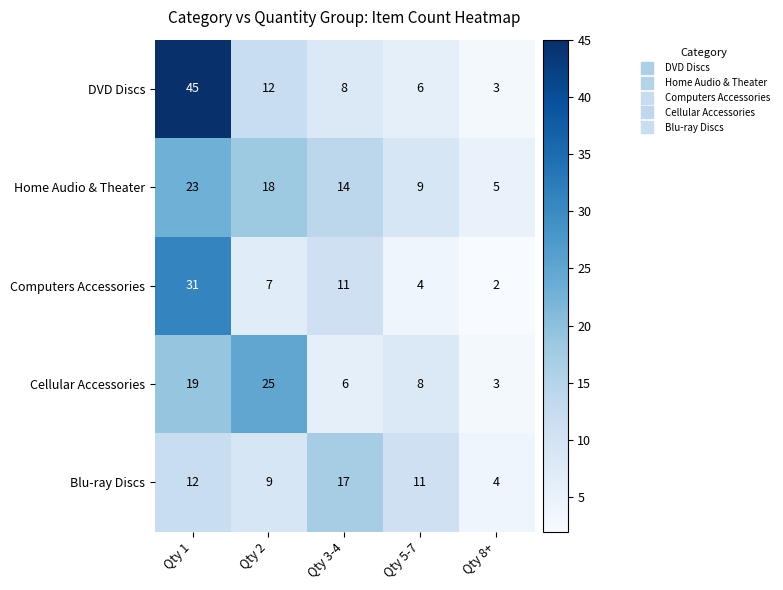

Reading left to right, what are all the values shown in this chart?

DVD Discs: Qty 1=45	Qty 2=12	Qty 3-4=8	Qty 5-7=6	Qty 8+=3
Home Audio & Theater: Qty 1=23	Qty 2=18	Qty 3-4=14	Qty 5-7=9	Qty 8+=5
Computers Accessories: Qty 1=31	Qty 2=7	Qty 3-4=11	Qty 5-7=4	Qty 8+=2
Cellular Accessories: Qty 1=19	Qty 2=25	Qty 3-4=6	Qty 5-7=8	Qty 8+=3
Blu-ray Discs: Qty 1=12	Qty 2=9	Qty 3-4=17	Qty 5-7=11	Qty 8+=4